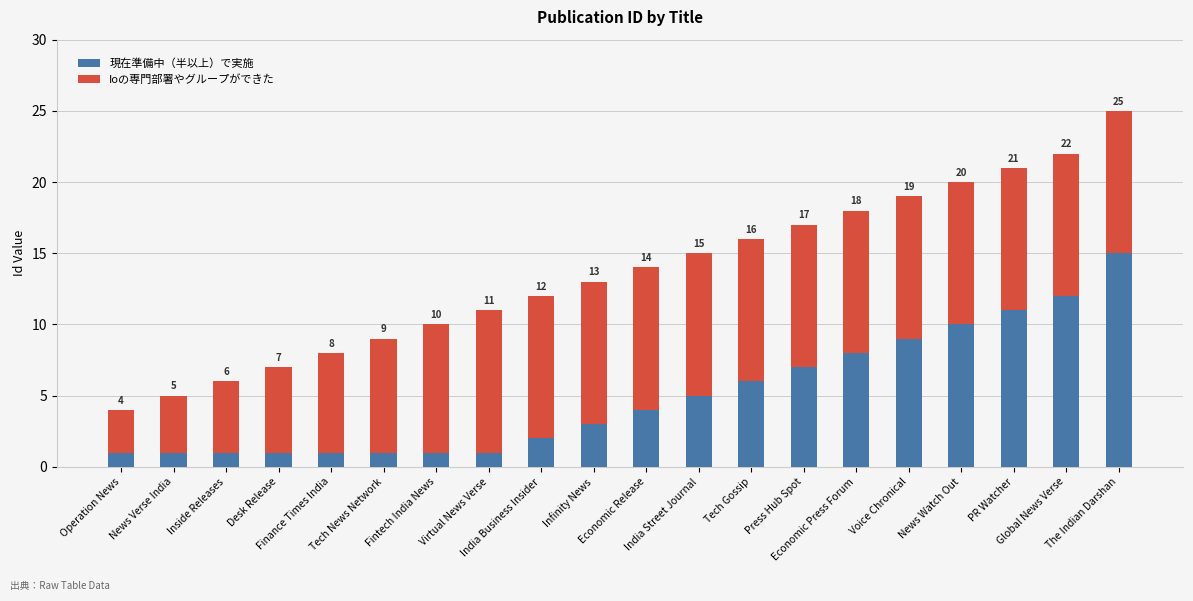

What is the maximum value for 現在準備中（半以上）で実施?

15